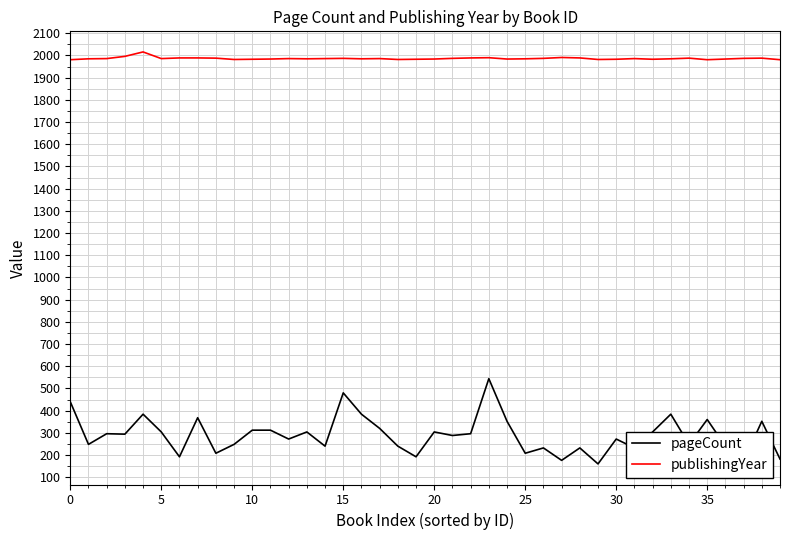

True or false: pageCount and publishingYear cross at least once.

False